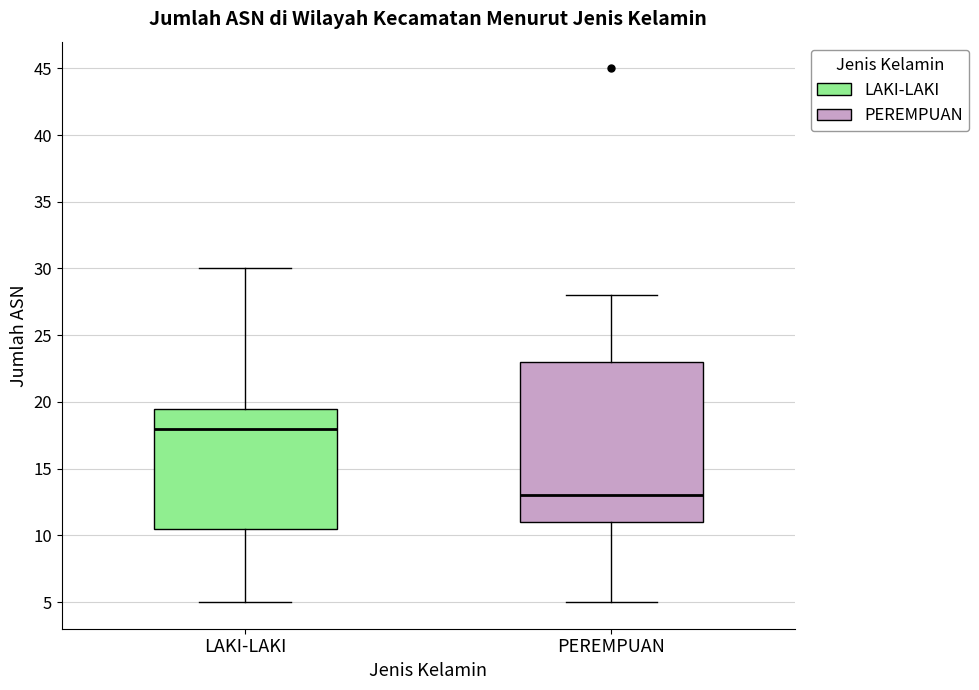

Reading left to right, transcribe this box plot: for each box, give where its median line is, the range the box spans, and where its two whiskers end, as read against the y-axis. The values are not printed on the chart, so give them approximately, as read against the axis.

LAKI-LAKI: median 18.0, box 10.5 to 19.5, whiskers 5.0 to 30.0
PEREMPUAN: median 13.0, box 11.0 to 23.0, whiskers 5.0 to 28.0